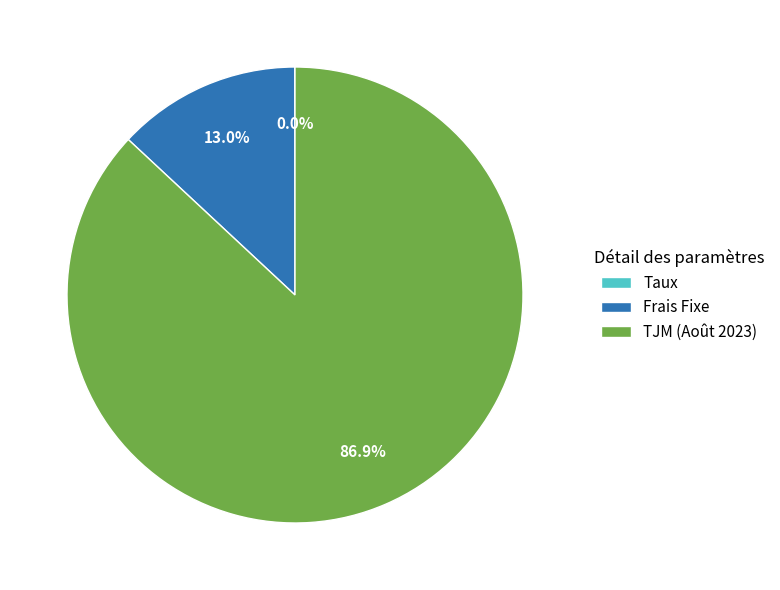

Which category has the biggest portion of the pie?

TJM (Août 2023)